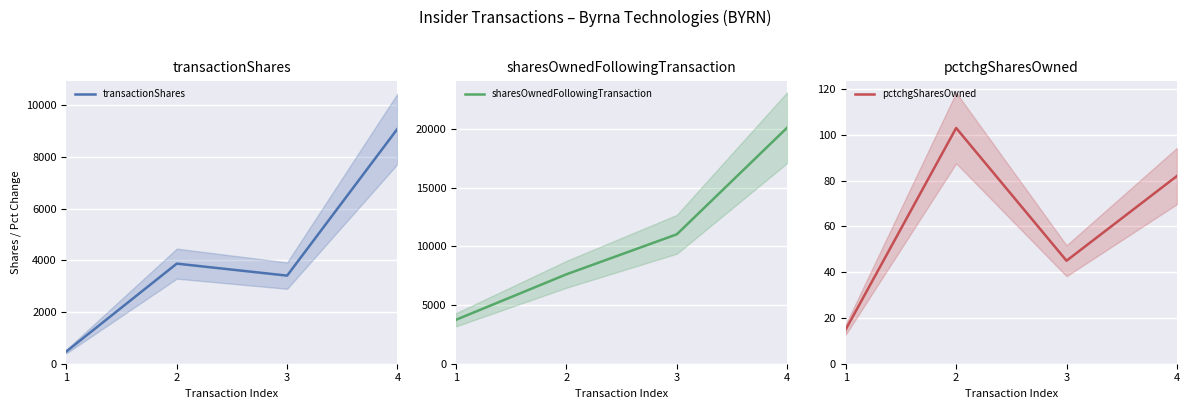

Reading left to right, what are all the values shown in this chart?

transactionShares: 1=476	2=3873	3=3409	4=9091
sharesOwnedFollowingTransaction: 1=3751	2=7624	3=11033	4=20124
pctchgSharesOwned: 1=15	2=103	3=45	4=82